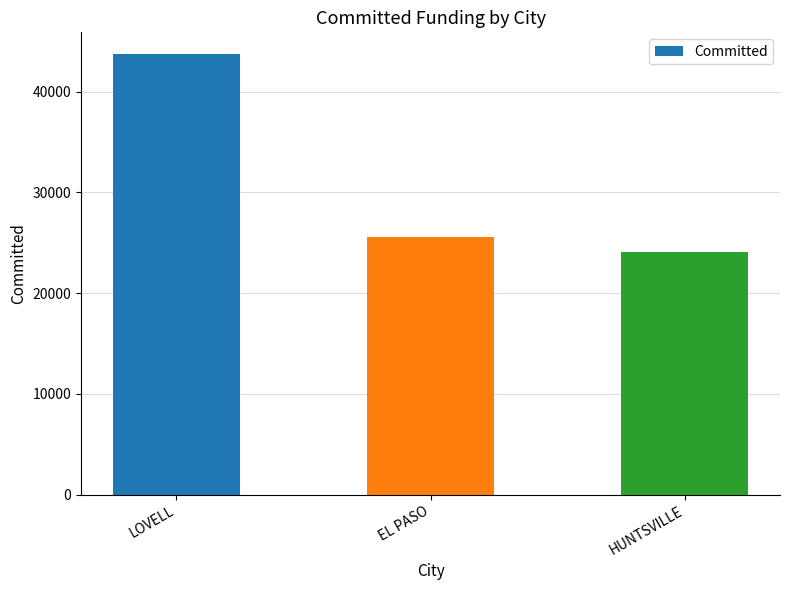

How many categories are shown in the chart?

3